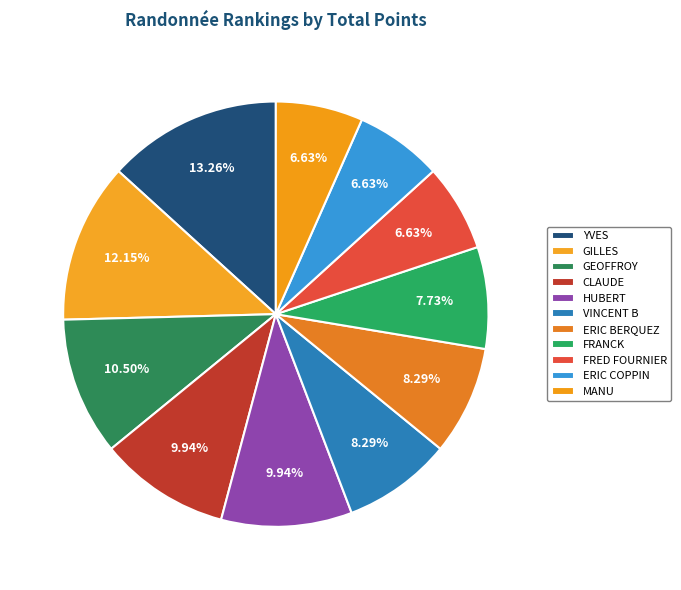

Count the number of slices in the pie.

11